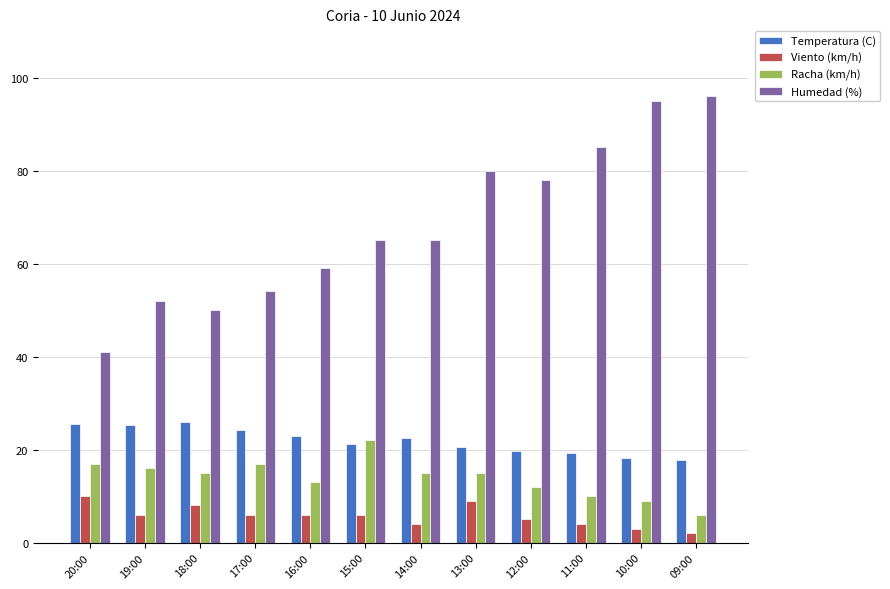

Is the value of Racha (km/h) at 18:00 greater than the value of Temperatura (C) at 11:00?

No